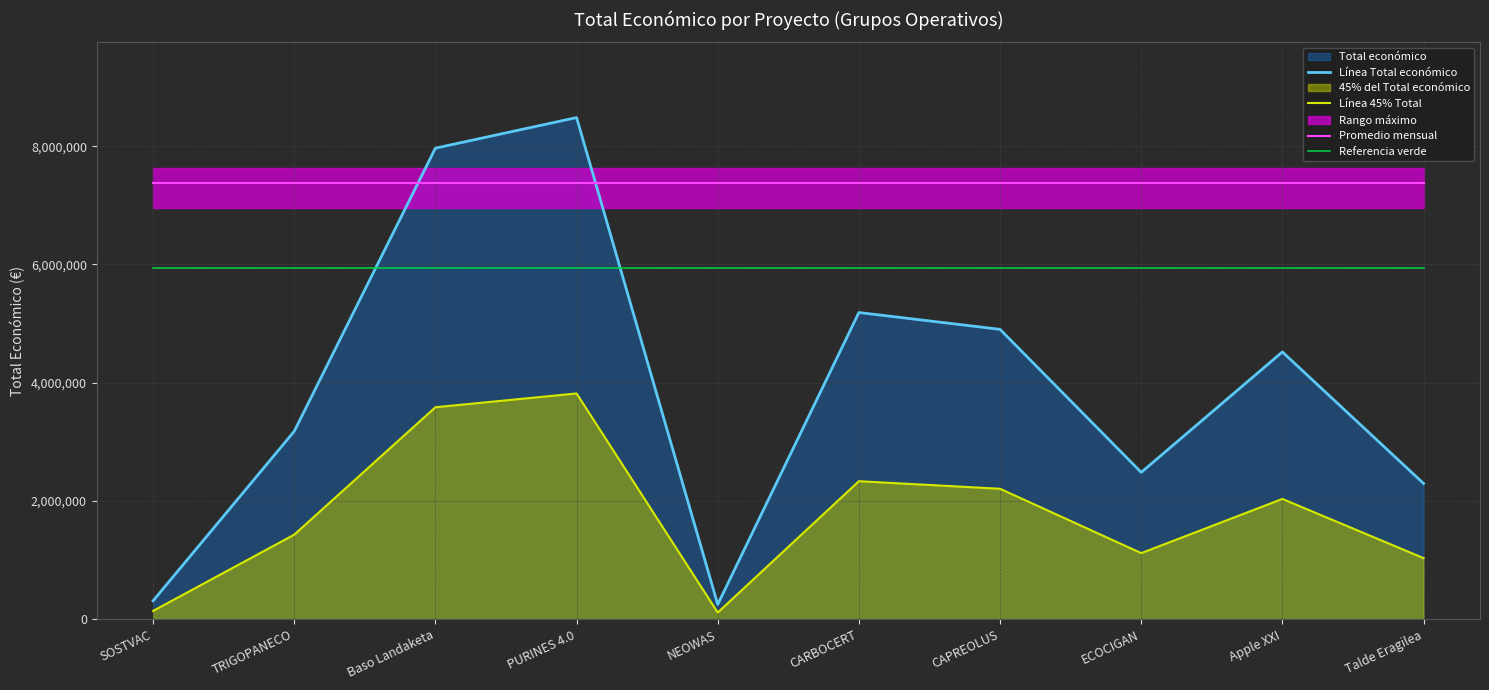

True or false: Promedio mensual and Referencia verde intersect in this chart.

False